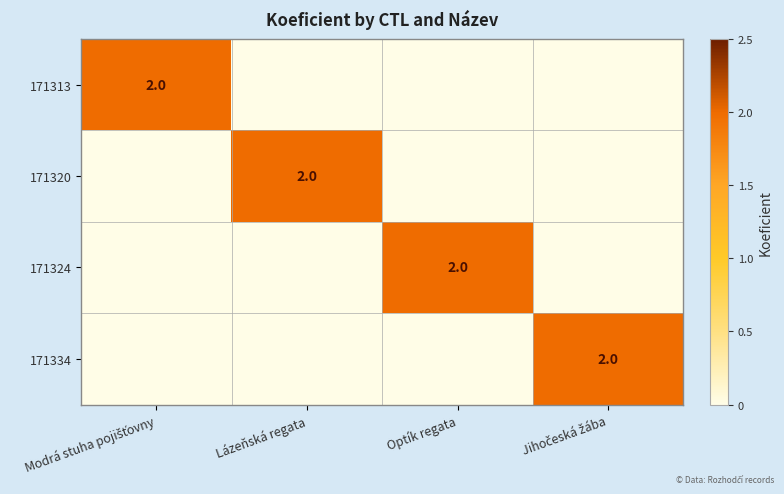

True or false: 171320 has a value of 3 at Lázeňská regata.

False